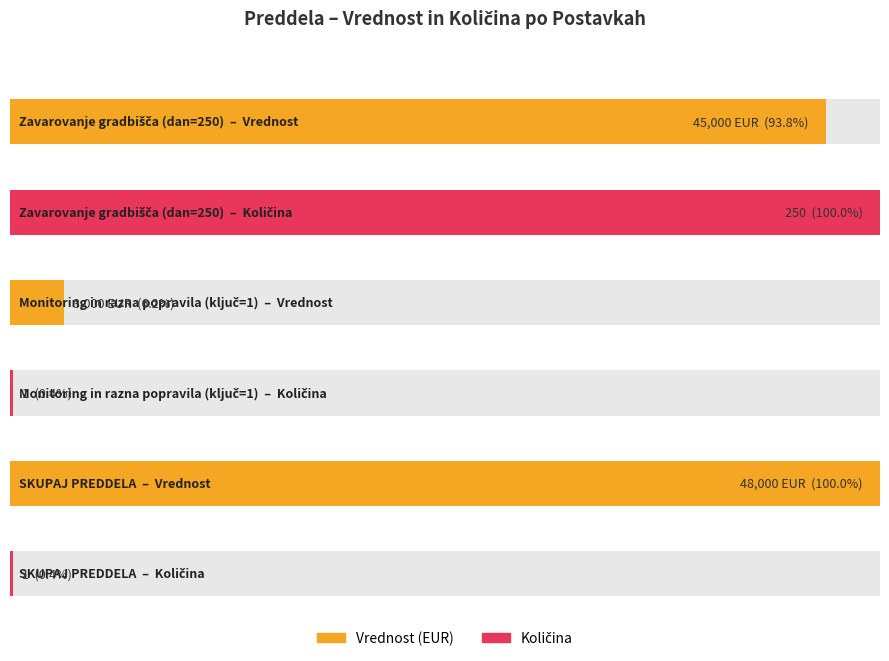

What is the average value of the Kolicina series?

84